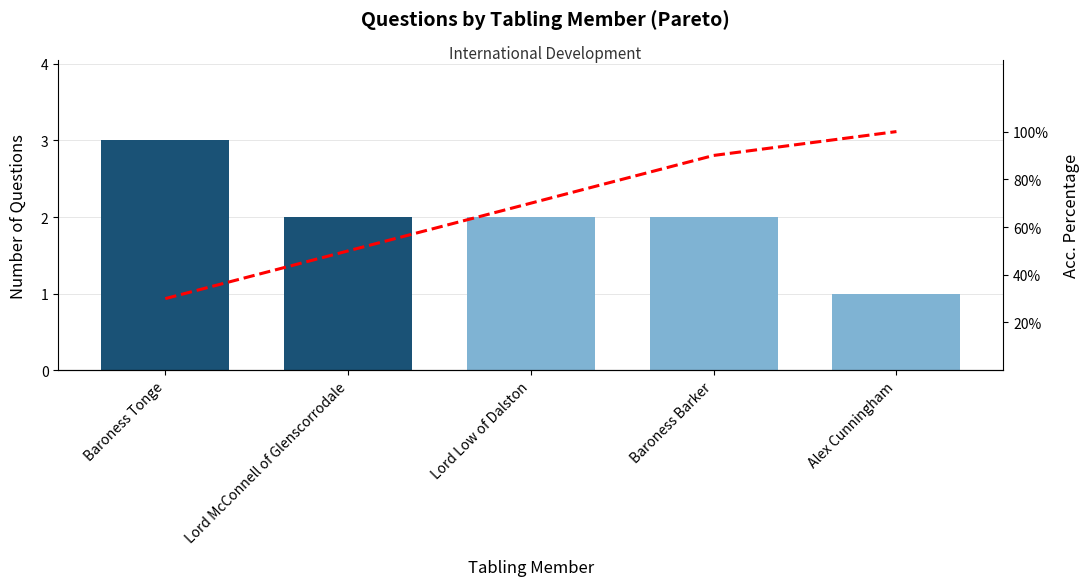

Is it true that Question Count equals 1 at Baroness Barker?

False